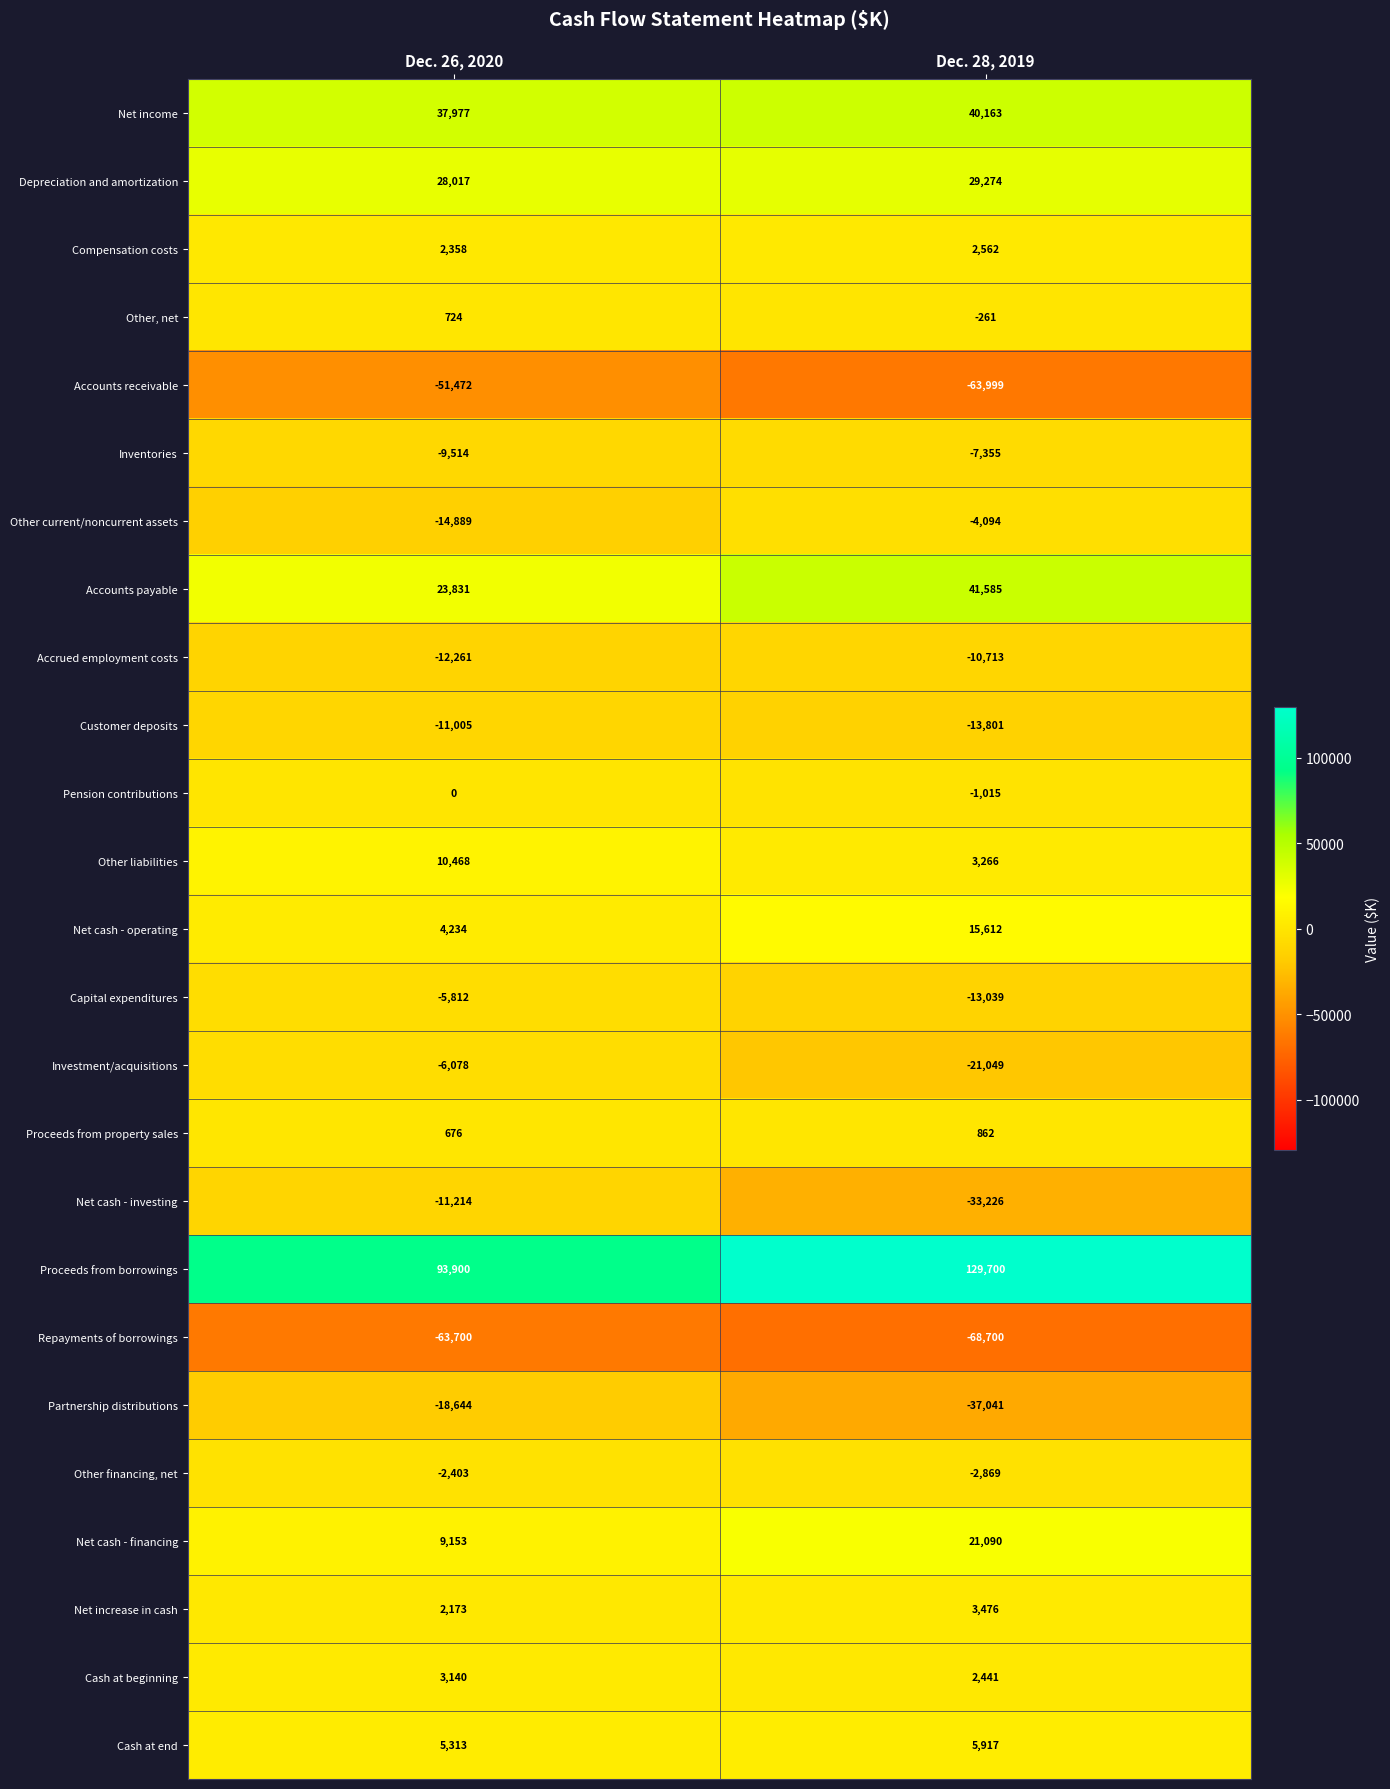

What is the sum of the Other, net values at Dec. 26, 2020 and Dec. 28, 2019?

463